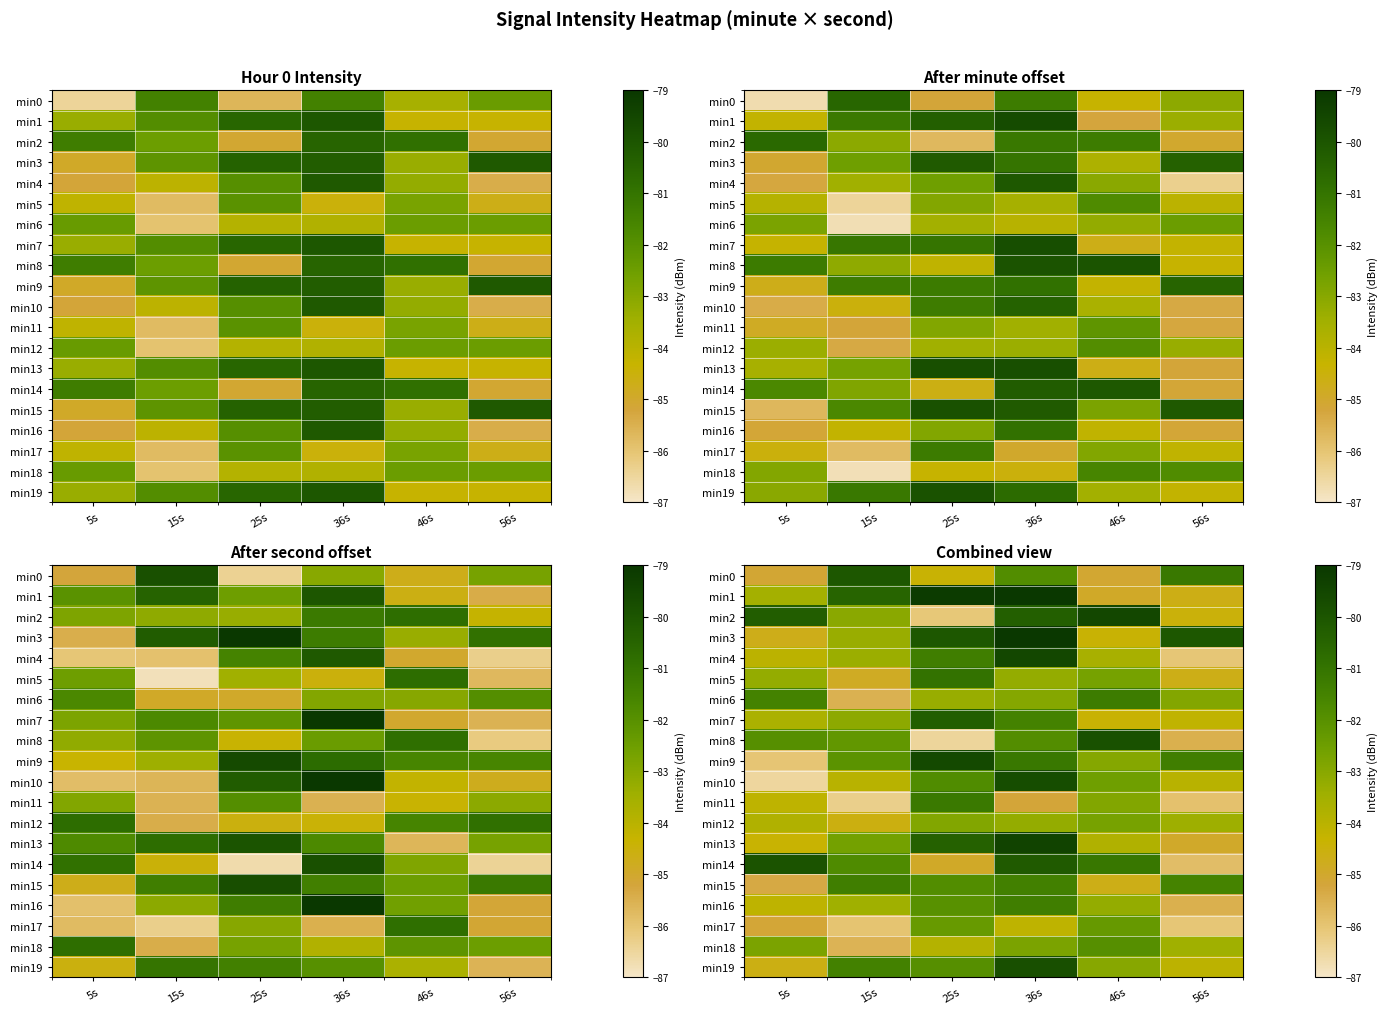

At which label is min10 closest to -83?

46s